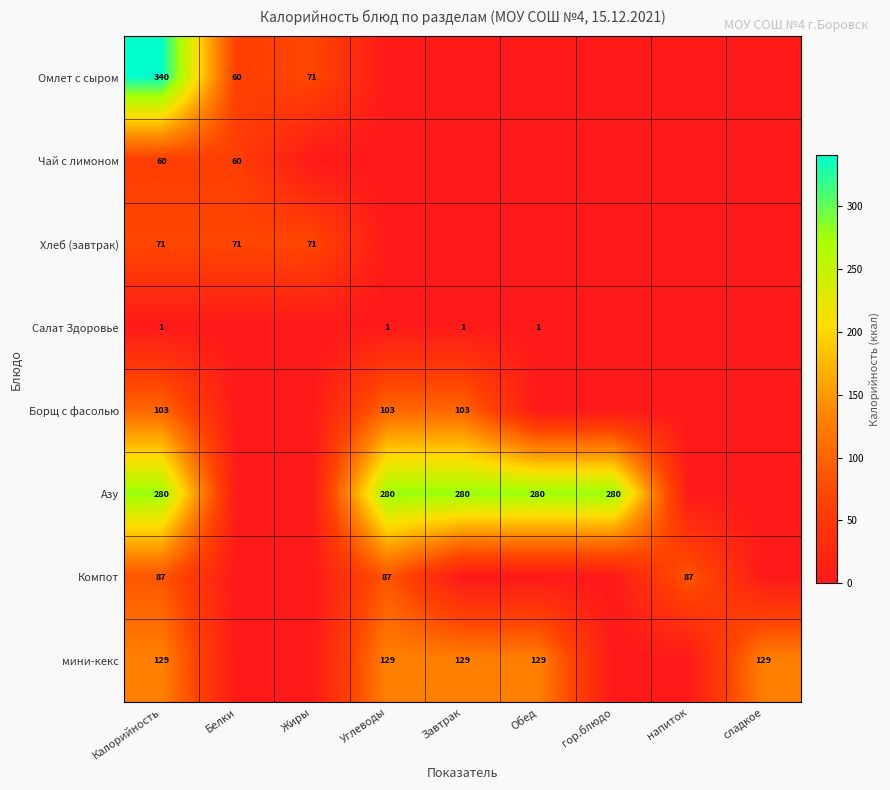

At Калорийность, list the series in order from largest to smallest.

Омлет с сыром, Азу, мини-кекс, Борщ с фасолью, Компот, Хлеб (завтрак), Чай с лимоном, Салат Здоровье